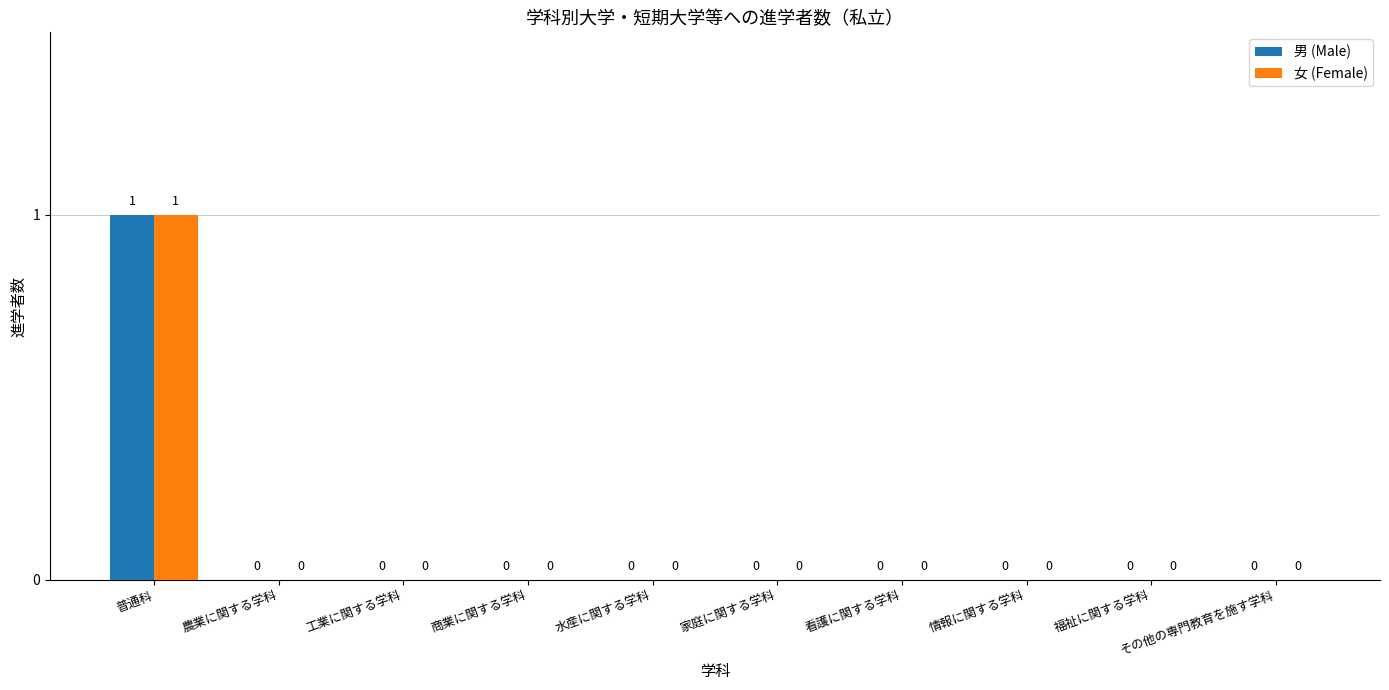

Reading left to right, extract all data points from this chart.

男 (Male): 普通科=1	農業に関する学科=0	工業に関する学科=0	商業に関する学科=0	水産に関する学科=0	家庭に関する学科=0	看護に関する学科=0	情報に関する学科=0	福祉に関する学科=0	その他の専門教育を施す学科=0
女 (Female): 普通科=1	農業に関する学科=0	工業に関する学科=0	商業に関する学科=0	水産に関する学科=0	家庭に関する学科=0	看護に関する学科=0	情報に関する学科=0	福祉に関する学科=0	その他の専門教育を施す学科=0